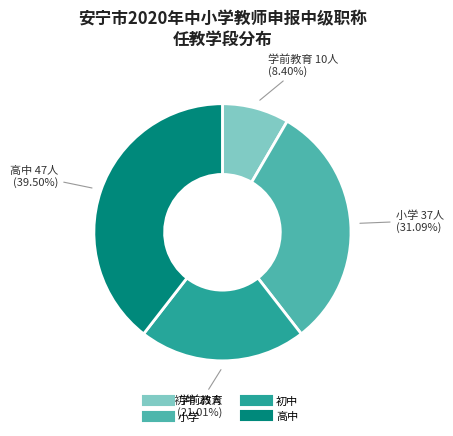

Which slice is the largest?

高中